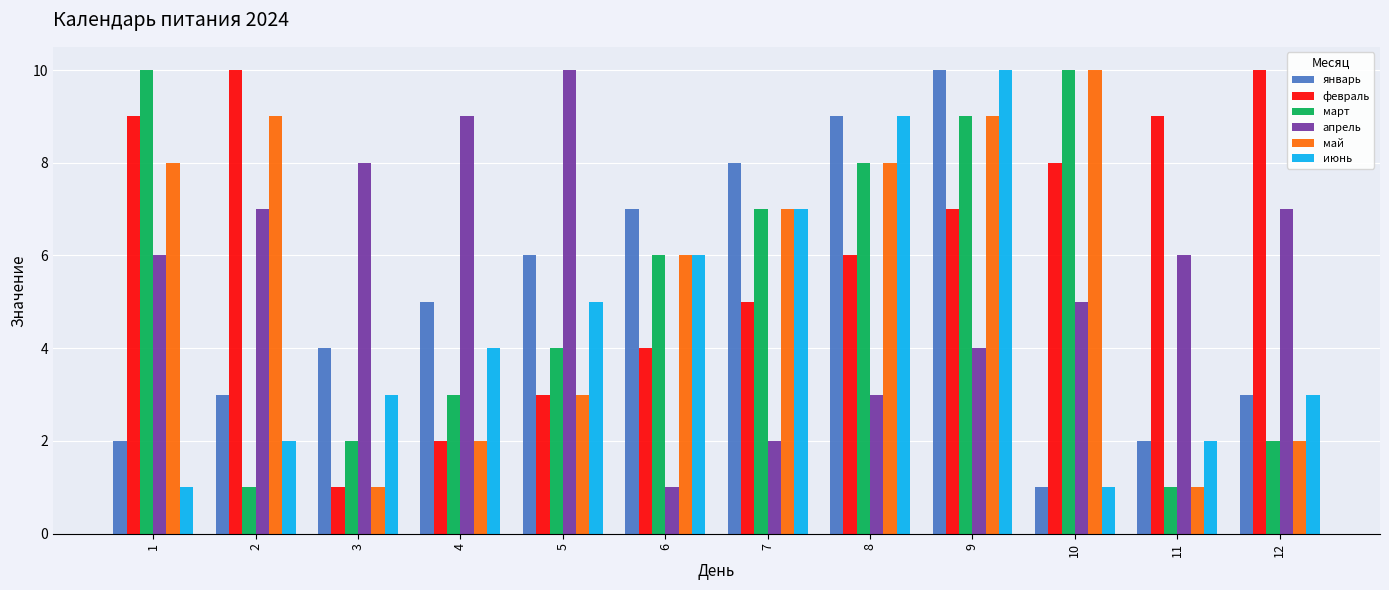

What is the smallest value displayed?

1